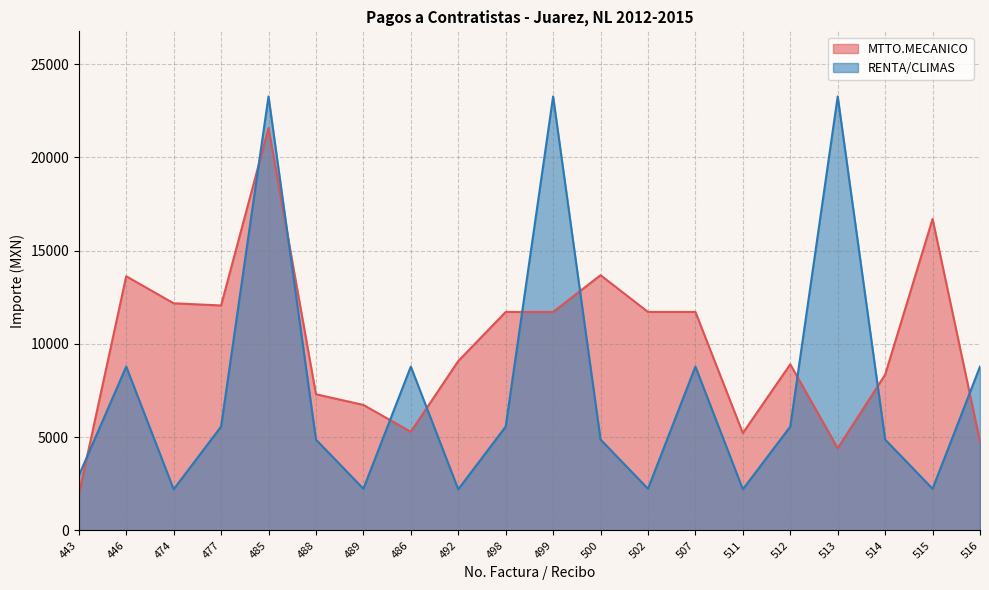

What is the difference between the highest and lowest values at 512?

3340.8